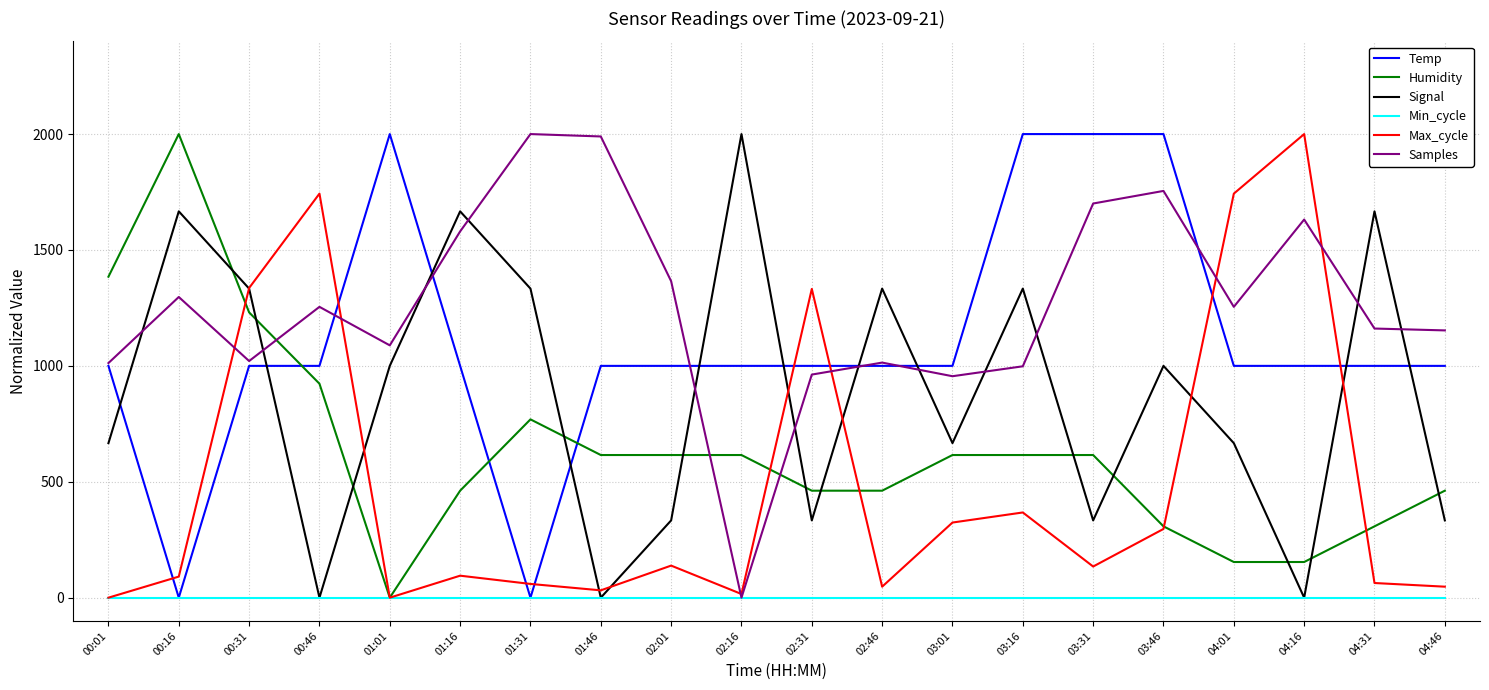

The Temp series shows 1459.1 at 02:46. True or false?

False